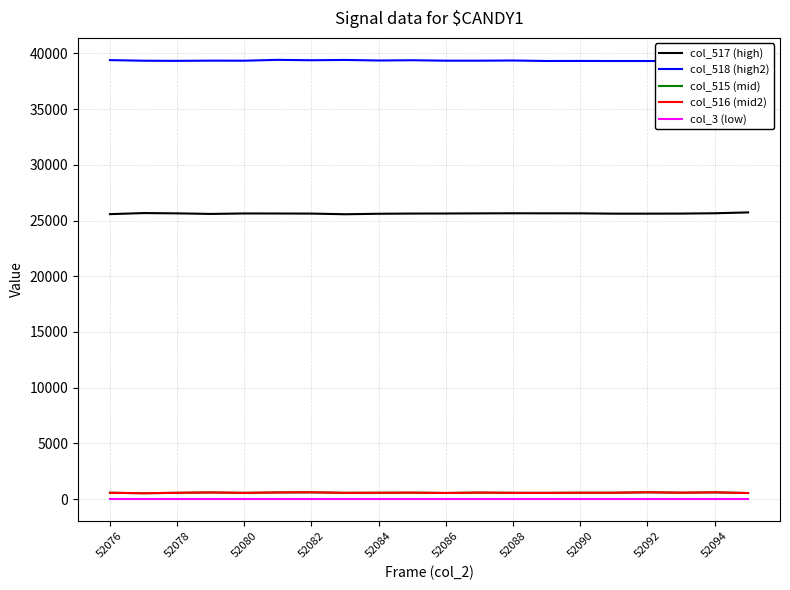

Reading right to left, what are all the values shown in this chart?

col_517 (high): 25726	25649	25621	25615	25614	25642	25643	25648	25640	25628	25623	25605	25562	25620	25628	25632	25590	25641	25667	25570
col_518 (high2): 39263	39360	39307	39308	39308	39313	39309	39353	39337	39337	39376	39353	39403	39376	39411	39335	39340	39321	39333	39388
col_515 (mid): 553	614	583	619	580	580	566	570	592	558	586	577	570	617	606	568	605	573	535	577
col_516 (mid2): 553	614	583	619	580	580	566	569	592	558	586	577	569	616	606	567	604	573	533	577
col_3 (low): 0	0	0	0	0	0	0	0	0	0	0	0	0	0	0	0	0	0	0	0